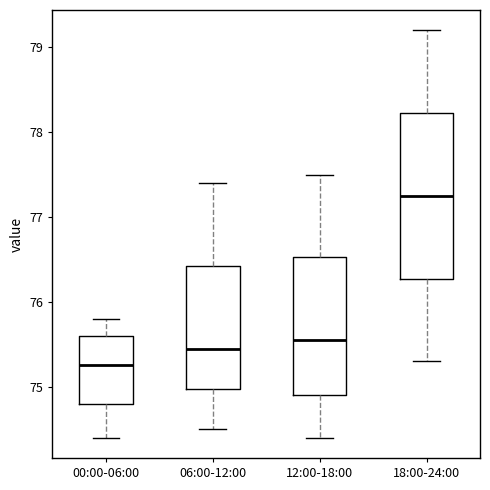

Where does the median line of the box for 18:00-24:00 sit on the y-axis? The values are not printed on the chart, so give them approximately, as read against the axis.

77.3